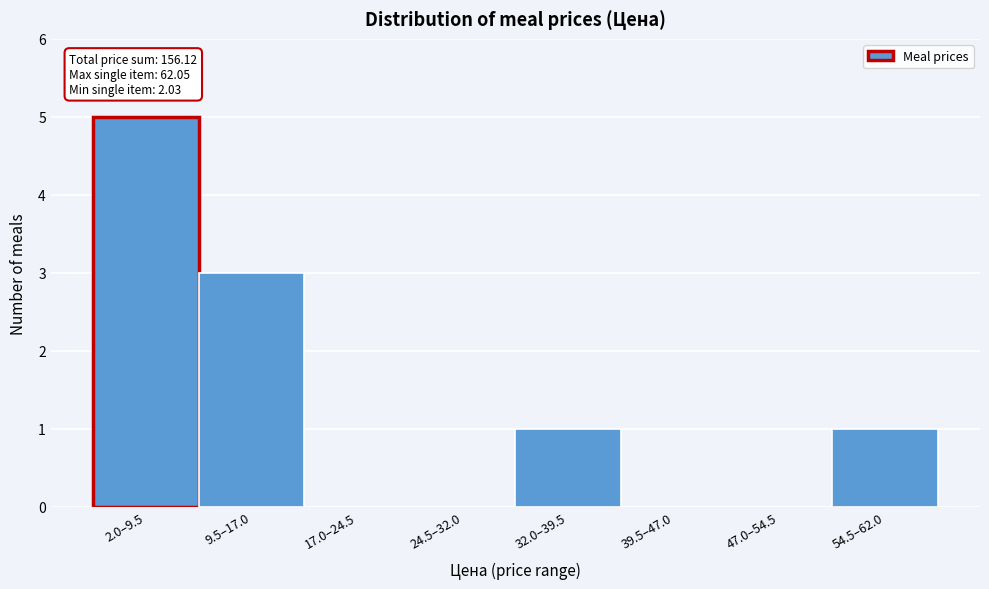

Reading left to right, extract all data points from this chart.

2.0–9.5=5	9.5–17.0=3	17.0–24.5=0	24.5–32.0=0	32.0–39.5=1	39.5–47.0=0	47.0–54.5=0	54.5–62.0=1